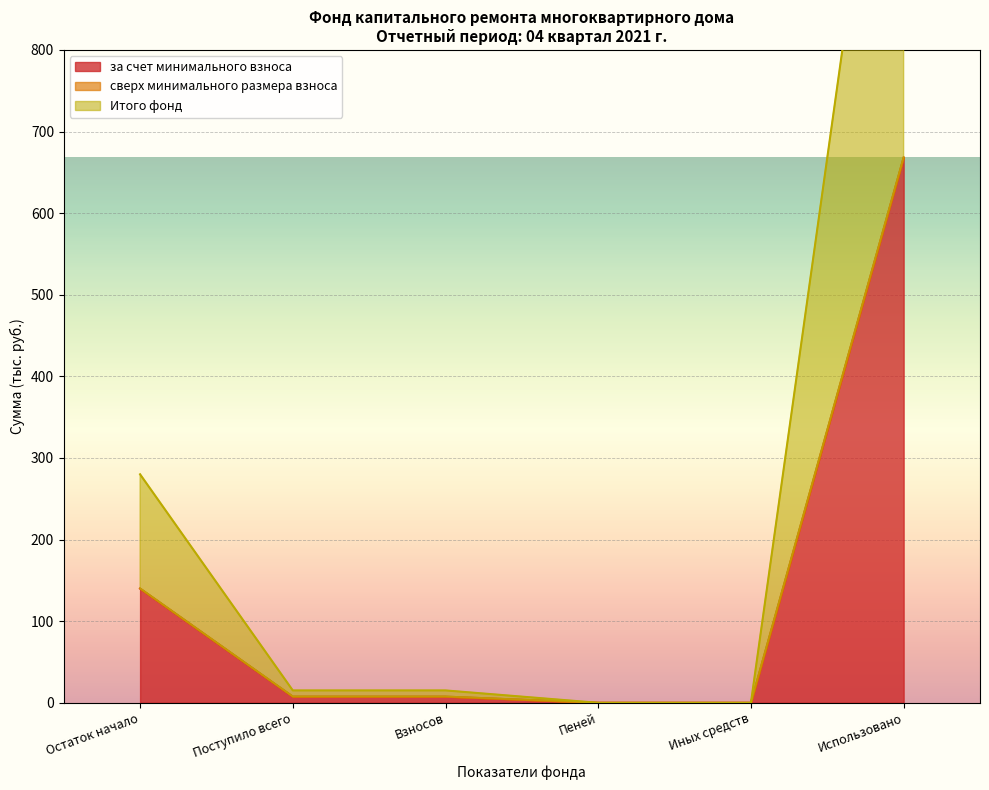

Where is за счет минимального взноса nearest to the value 334?

Остаток начало